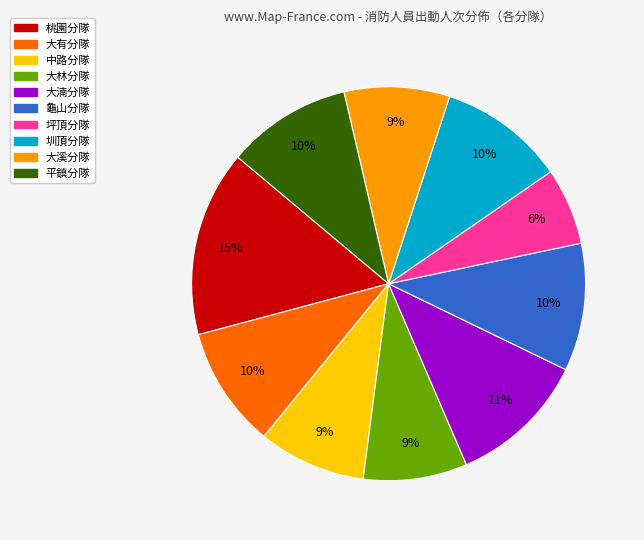

What percentage is the 中路分隊 slice, to the nearest percent?

9%